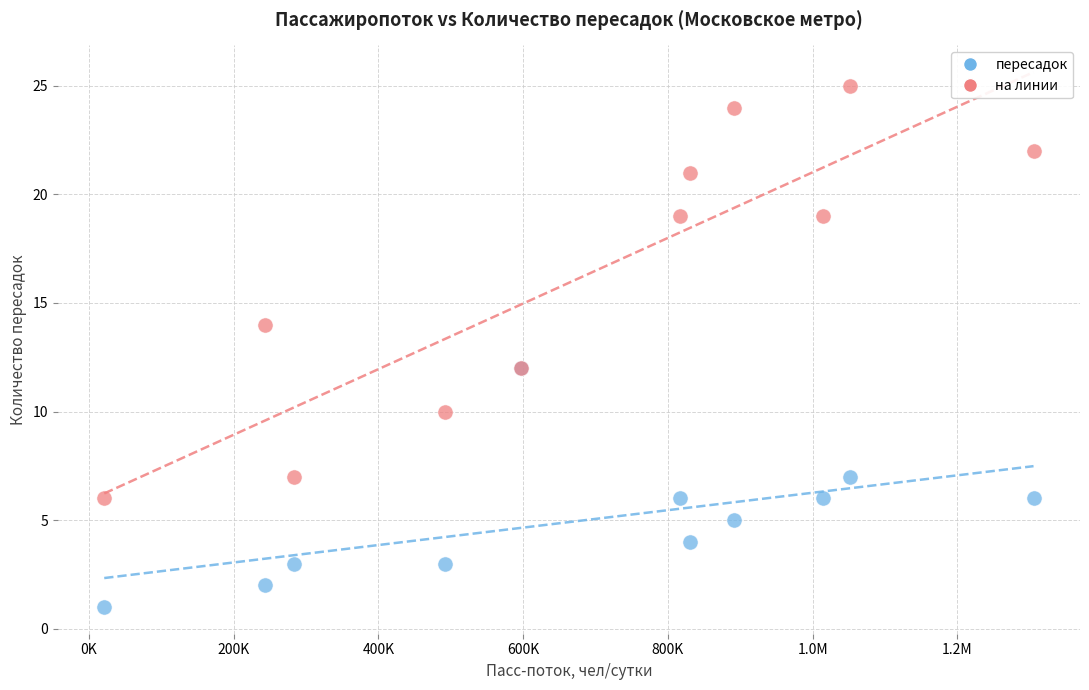

Which series reaches the minimum Y coordinate?

пересадок